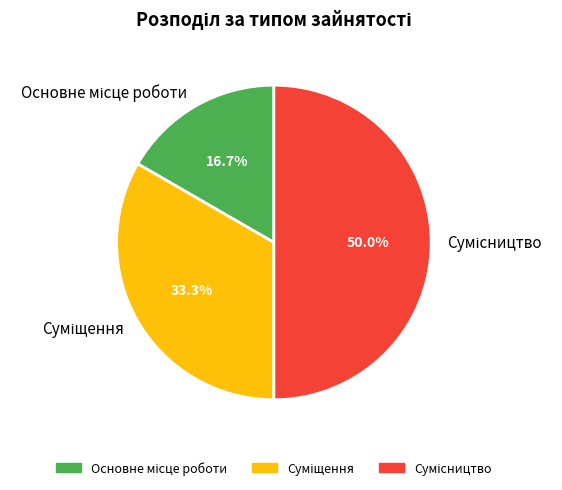

To the nearest percent, what is the difference between the Суміщення and Основне місце роботи slice percentages?

17%